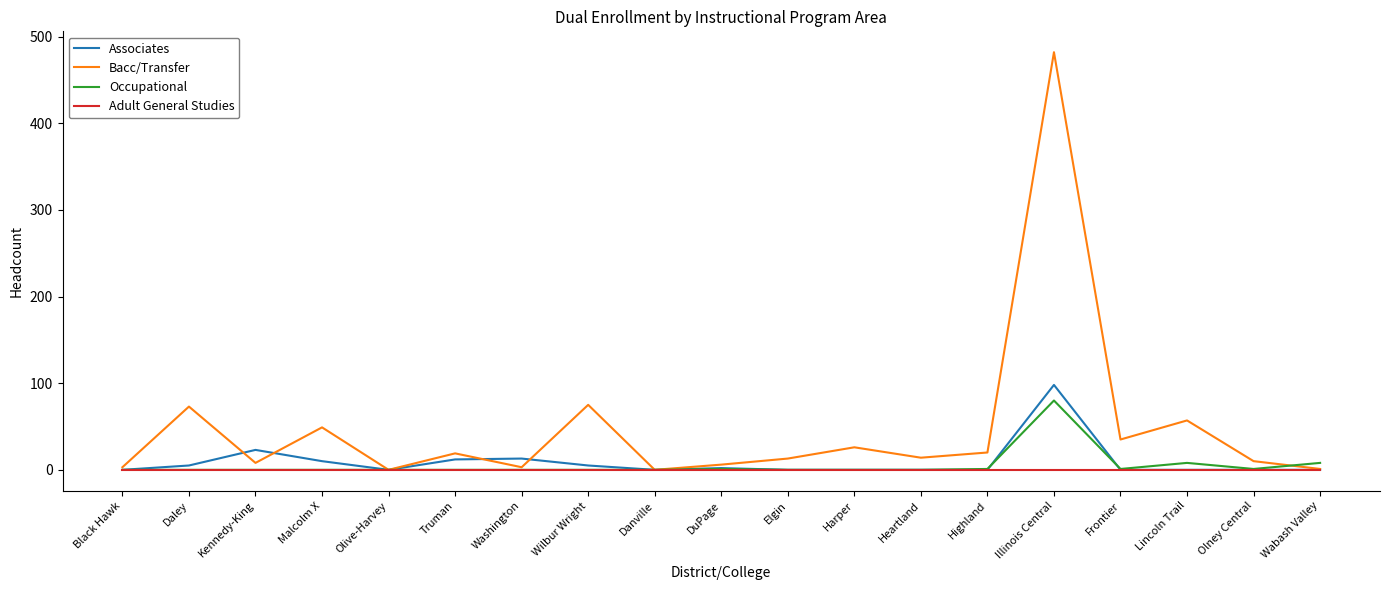

Which series has the largest range (max minus min)?

Bacc/Transfer